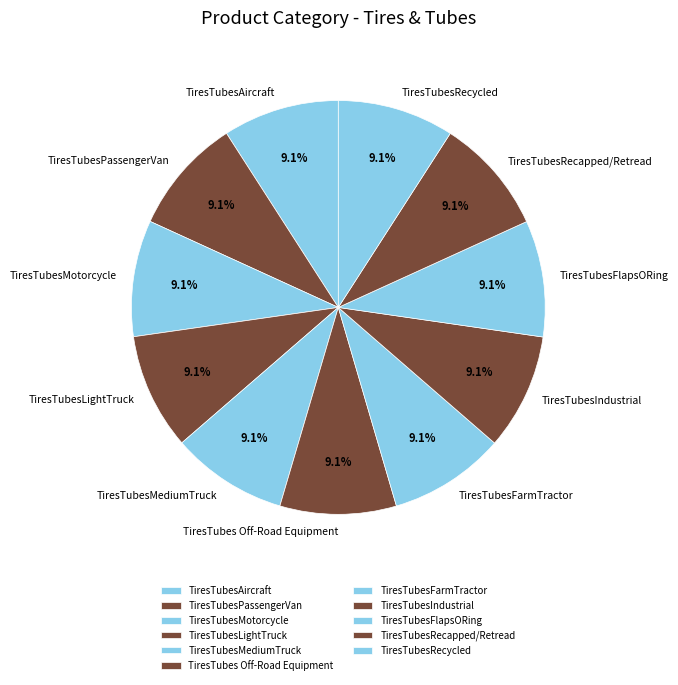

Is there any slice that represents more than half of the pie?

No